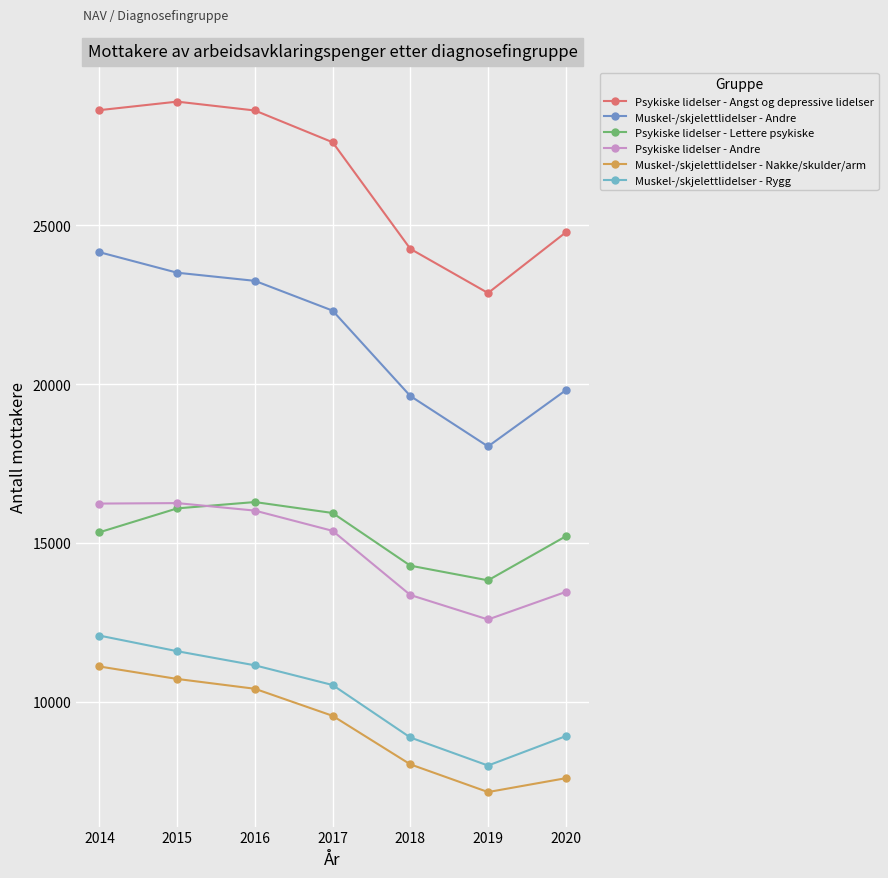

True or false: Psykiske lidelser - Andre has a value of 6438 at 2017.

False